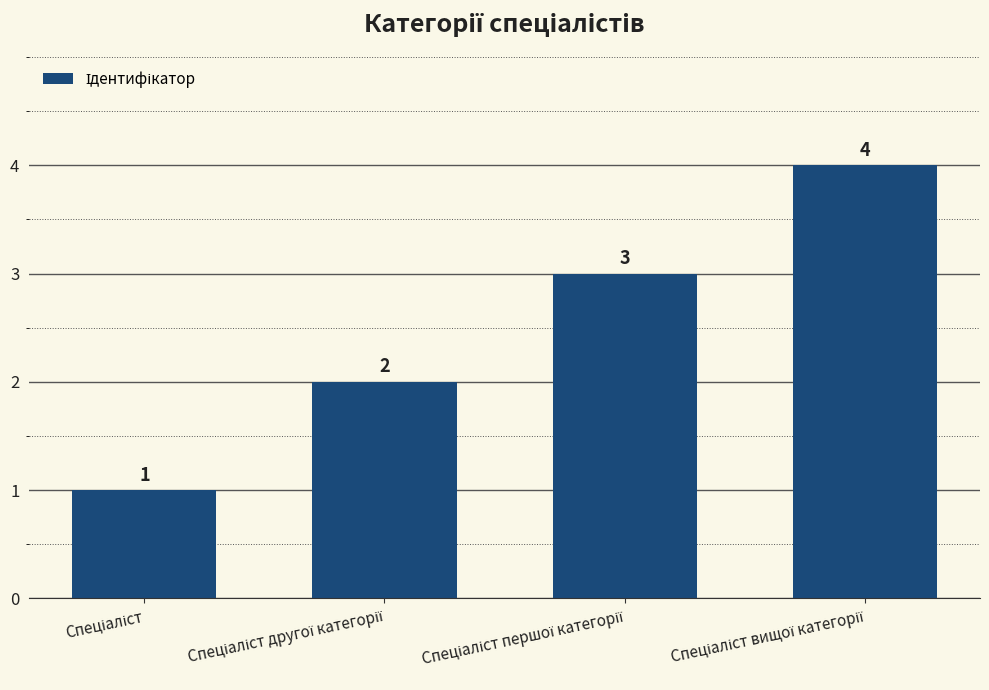

How many values are between 2 and 4?

3